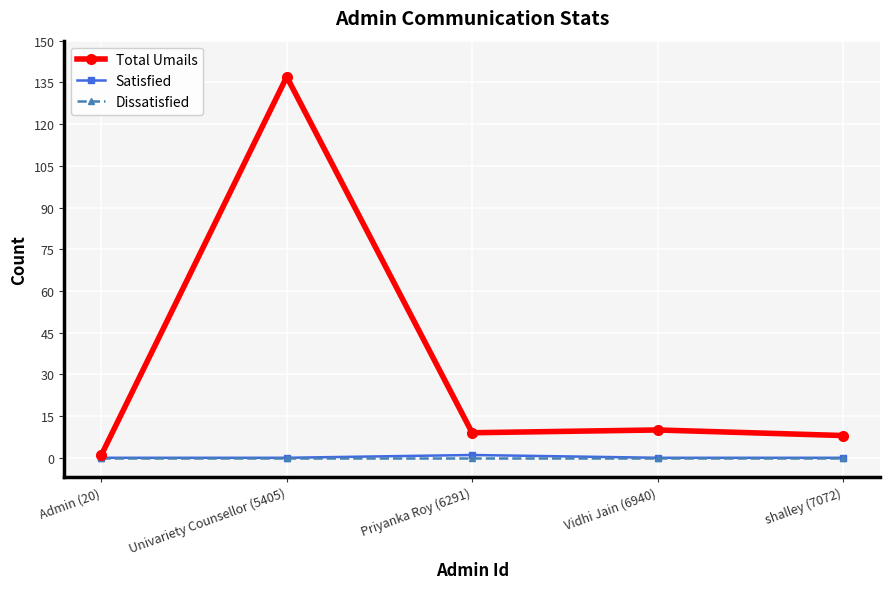

The Dissatisfied series shows 0 at Admin (20). True or false?

True